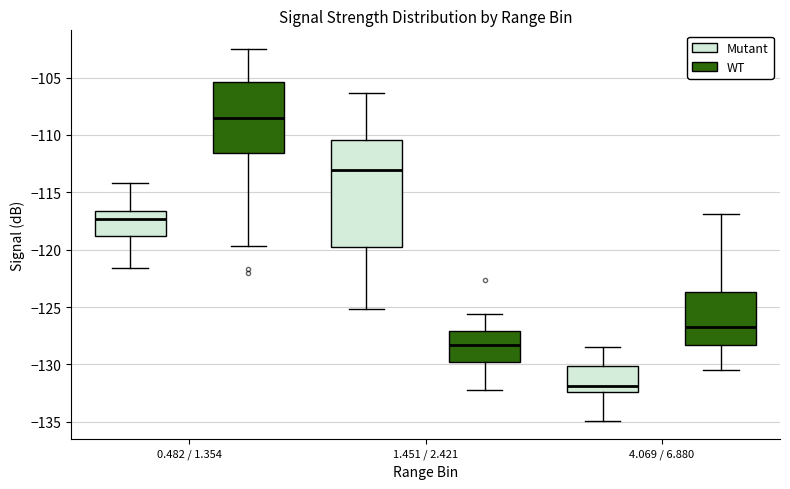

Reading left to right, read every box against the y-axis: the position of its median line, the range the box covers, and the ends of its whiskers. The values are not printed on the chart, so give them approximately, as read against the axis.

0.482 / 1.354 (Mutant): median -117.5, box -119.0 to -116.5, whiskers -121.5 to -114.0
0.482 / 1.354 (WT): median -108.5, box -111.5 to -105.5, whiskers -119.5 to -102.5
1.451 / 2.421 (Mutant): median -113.0, box -120.0 to -110.5, whiskers -125.0 to -106.5
1.451 / 2.421 (WT): median -128.5, box -130.0 to -127.0, whiskers -132.0 to -125.5
4.069 / 6.880 (Mutant): median -132.0, box -132.5 to -130.0, whiskers -135.0 to -128.5
4.069 / 6.880 (WT): median -126.5, box -128.5 to -123.5, whiskers -130.5 to -117.0